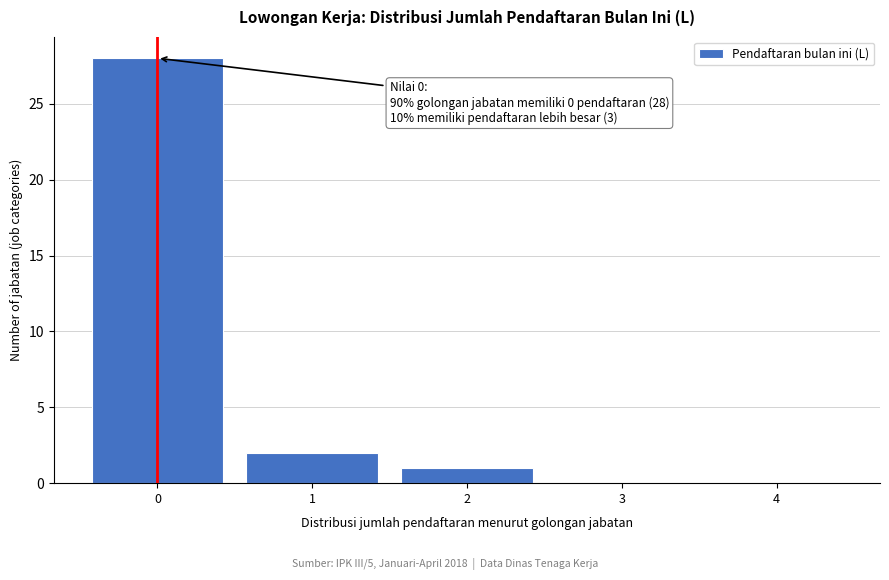

Reading left to right, extract all data points from this chart.

0=28	1=2	2=1	3=0	4=0